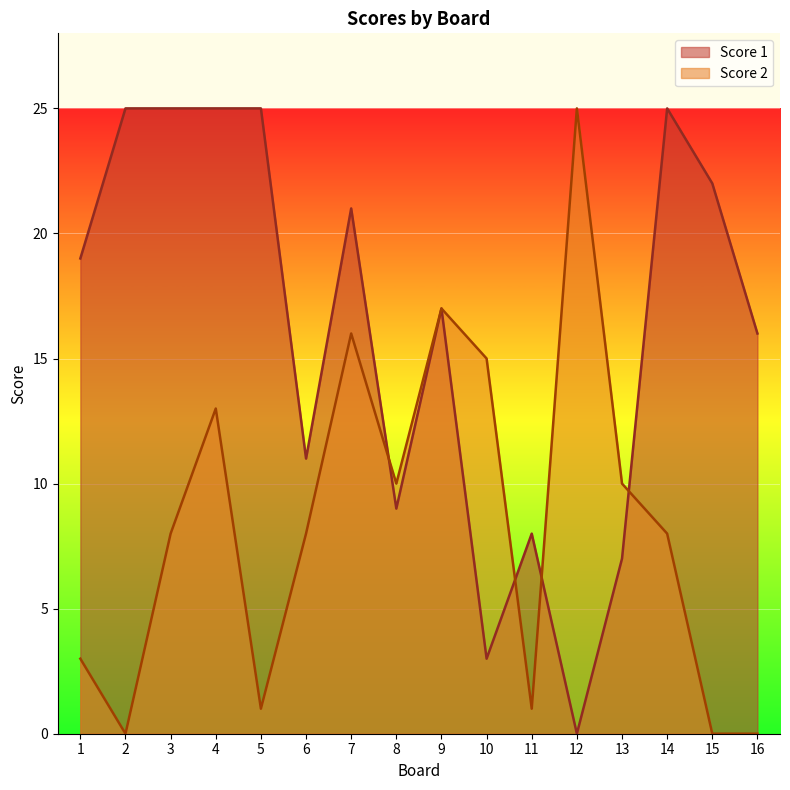

Is it true that Score 2 equals 0 at 2?

True